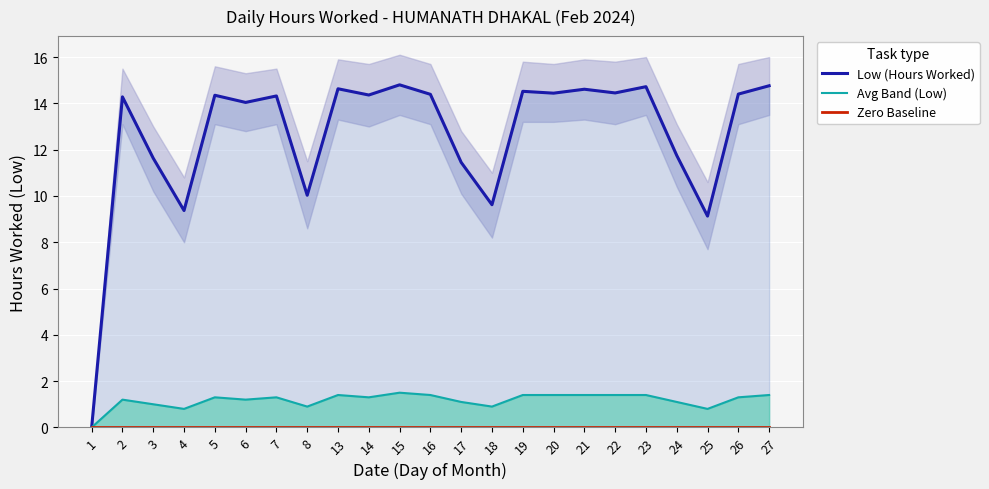

True or false: Zero Baseline has more than 2 points higher than both neighbors.

False